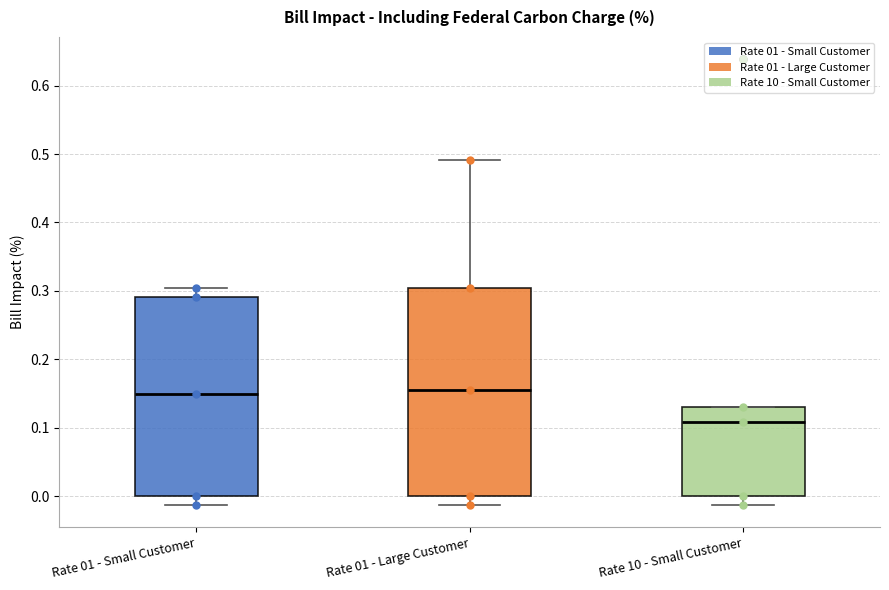

Comparing the boxes themselves (not the whiskers), which one is the tallest?

Rate 01 - Large Customer